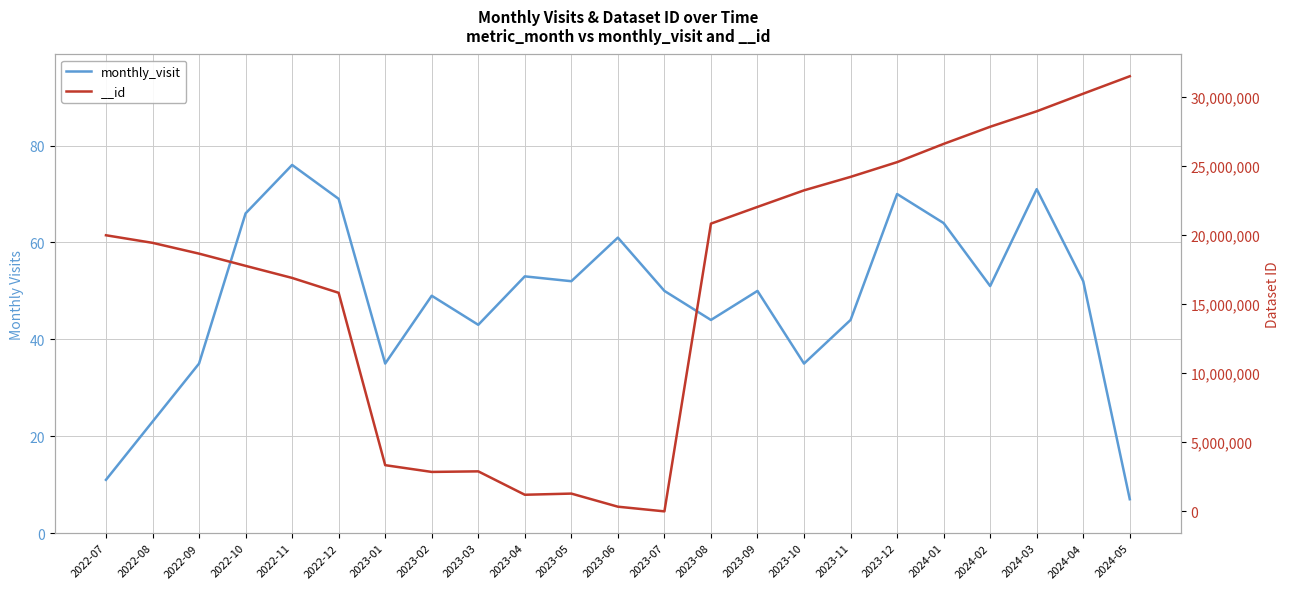

What is the change in value from 2023-05 to 2024-01?

+12